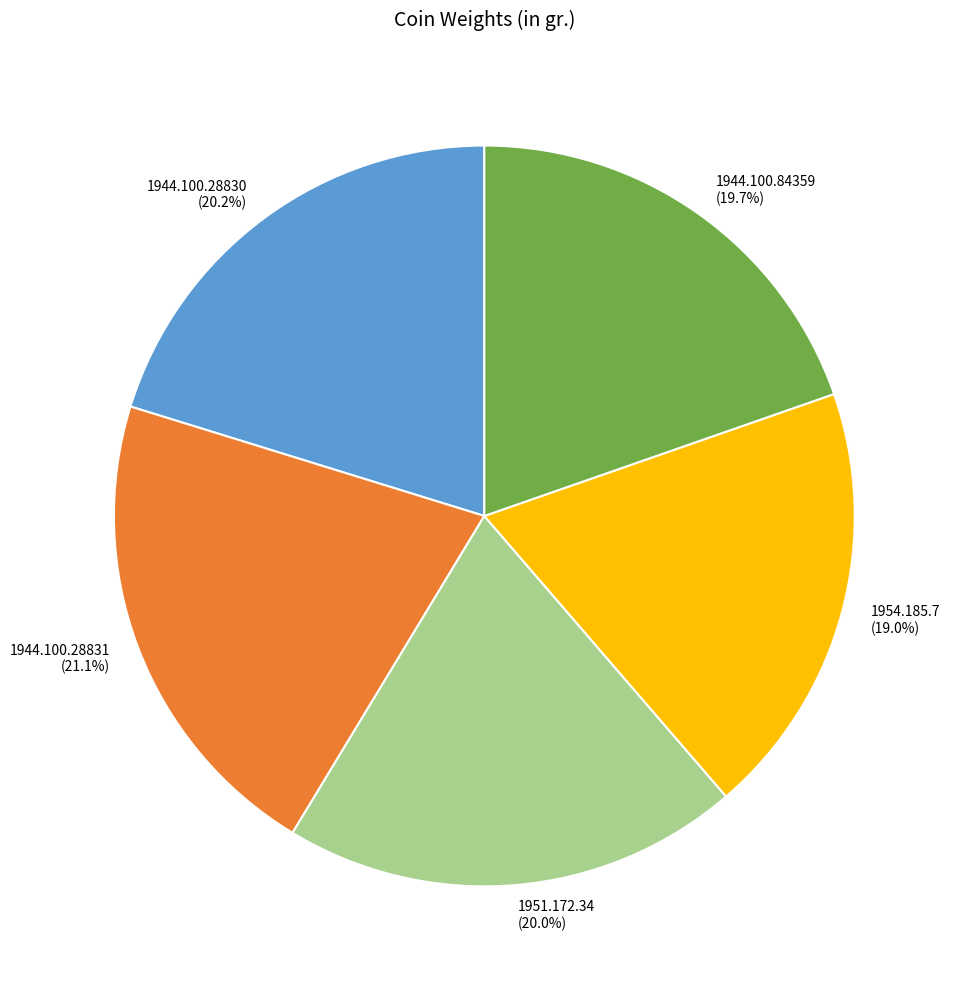

Which category has the smallest portion of the pie?

1954.185.7